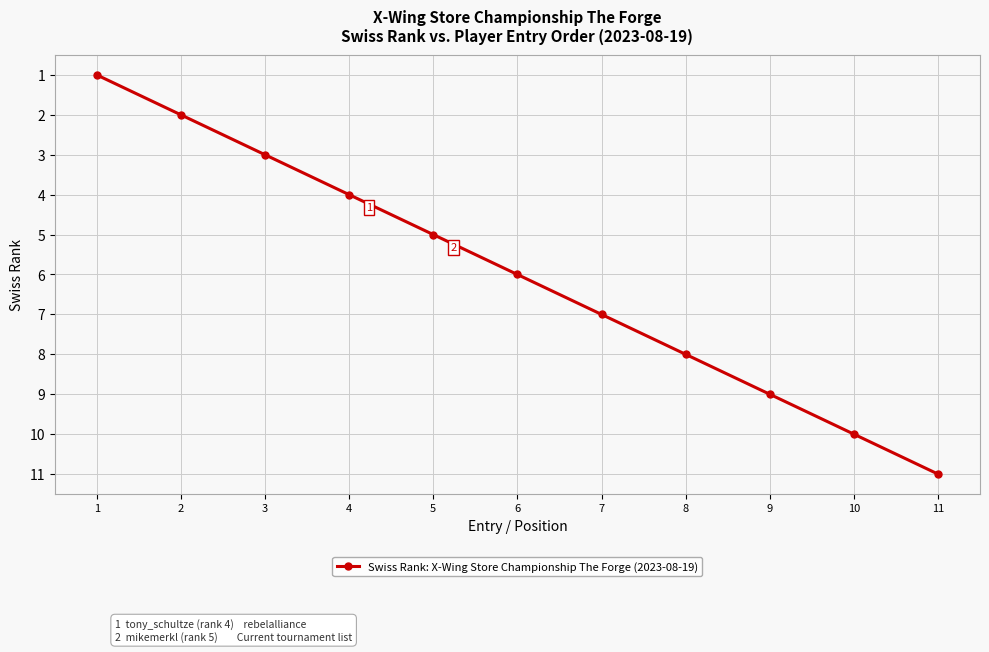

Reading left to right, transcribe all the data shown in this chart.

1=1	2=2	3=3	4=4	5=5	6=6	7=7	8=8	9=9	10=10	11=11